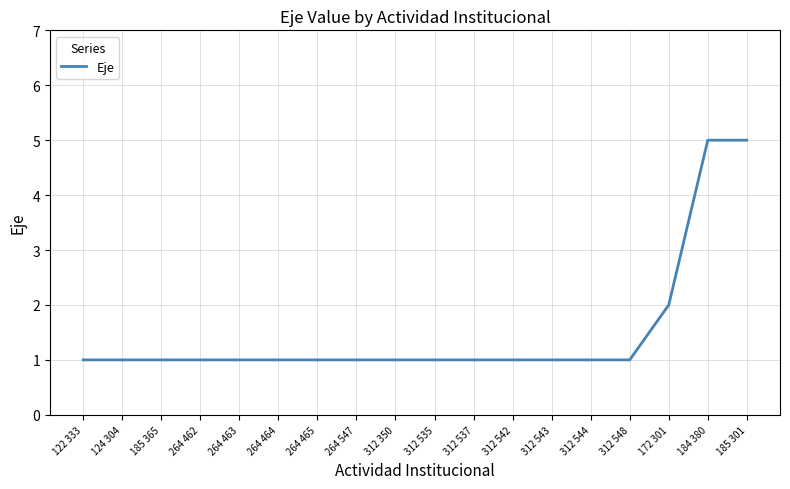

What position from the right is 264 465?

12